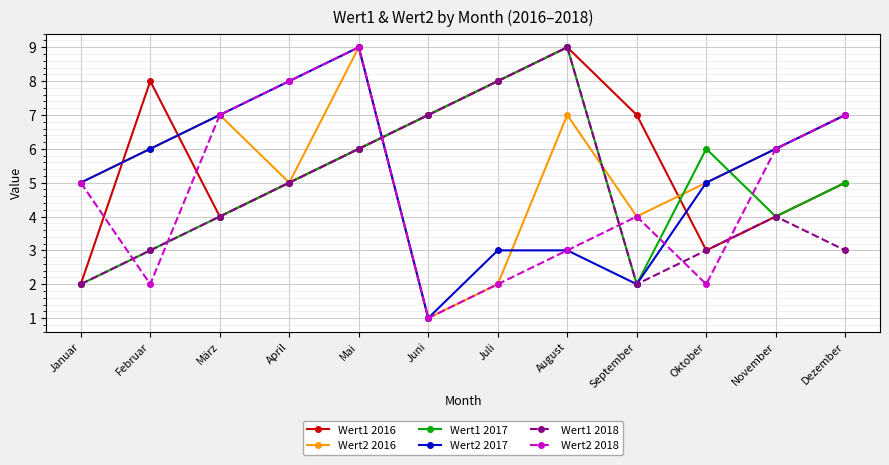

Where is the first local minimum for Wert1 2018?

September